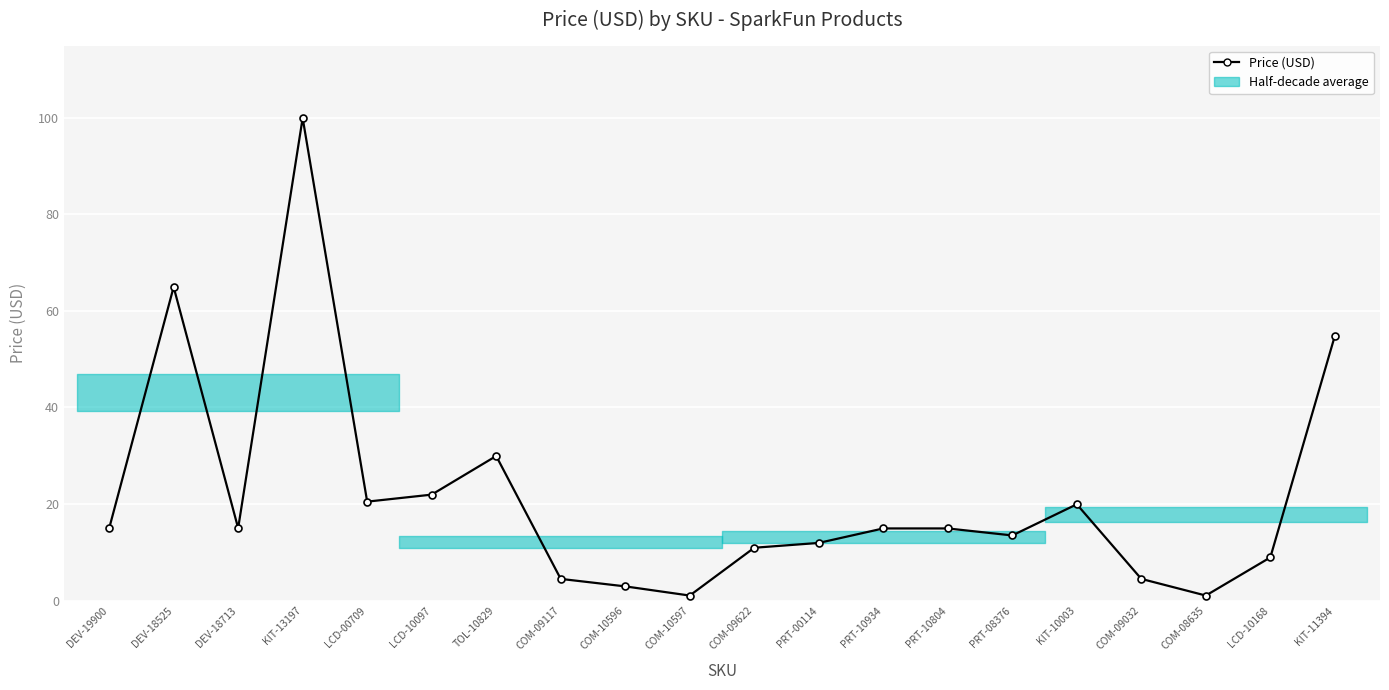

List the labels in order of value, smallest first.

COM-10597, COM-08635, COM-10596, COM-09117, COM-09032, LCD-10168, COM-09622, PRT-00114, PRT-08376, DEV-19900, PRT-10934, PRT-10804, DEV-18713, KIT-10003, LCD-00709, LCD-10097, TOL-10829, KIT-11394, DEV-18525, KIT-13197